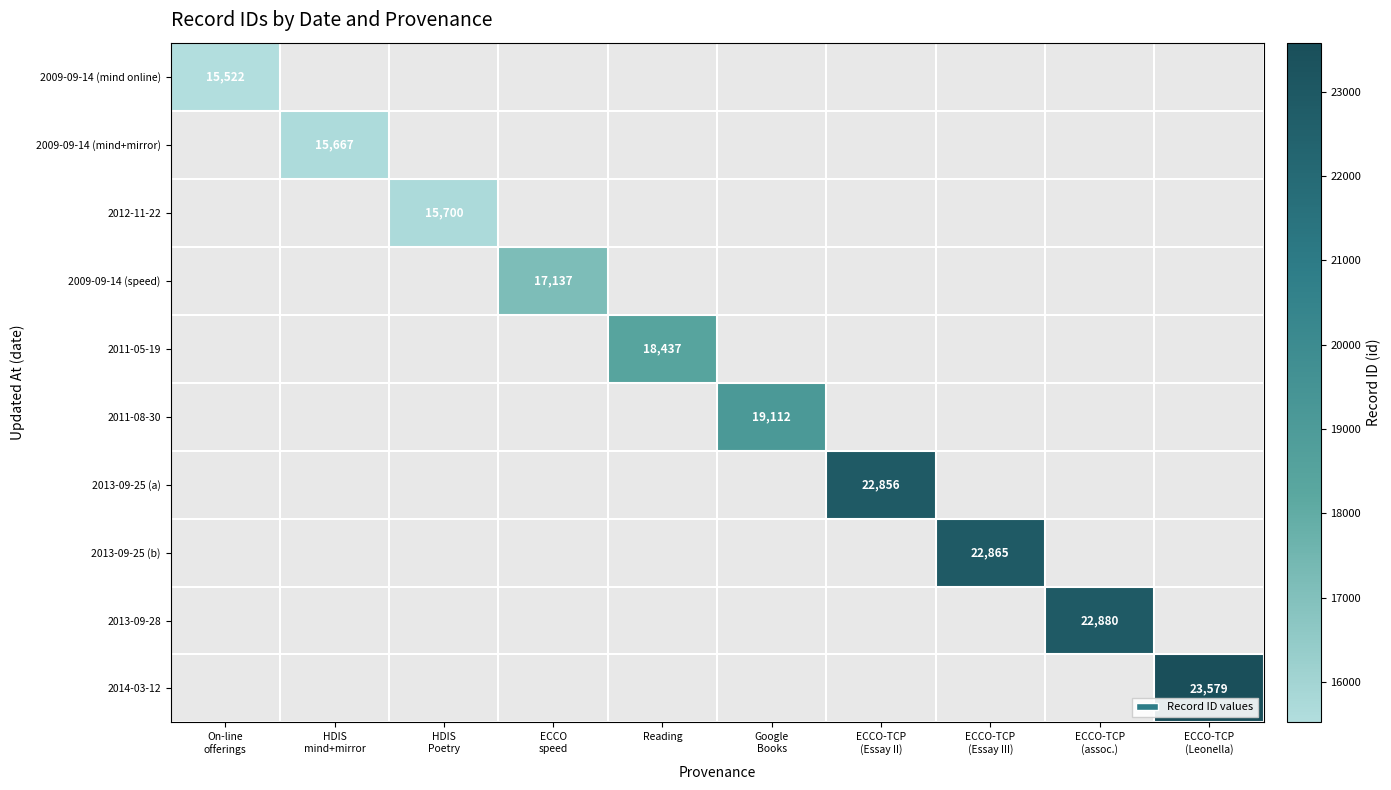

Which series has the widest spread of values?

2009-09-14 (mind online)